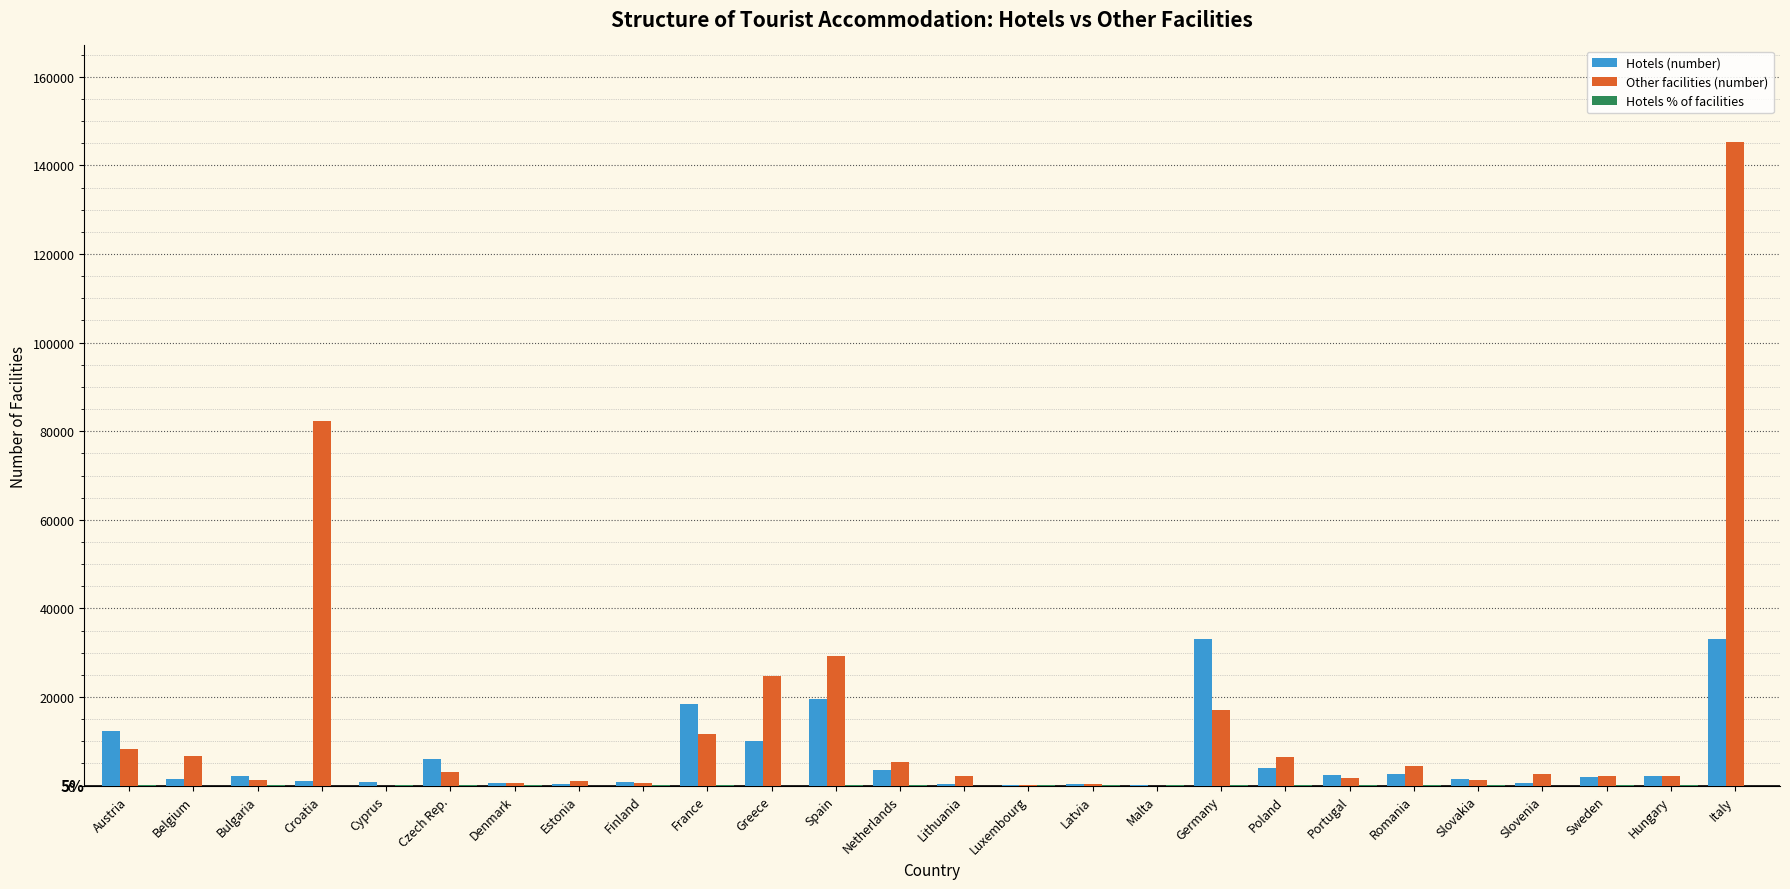

Which series has the largest total across all categories?

Other facilities (number)